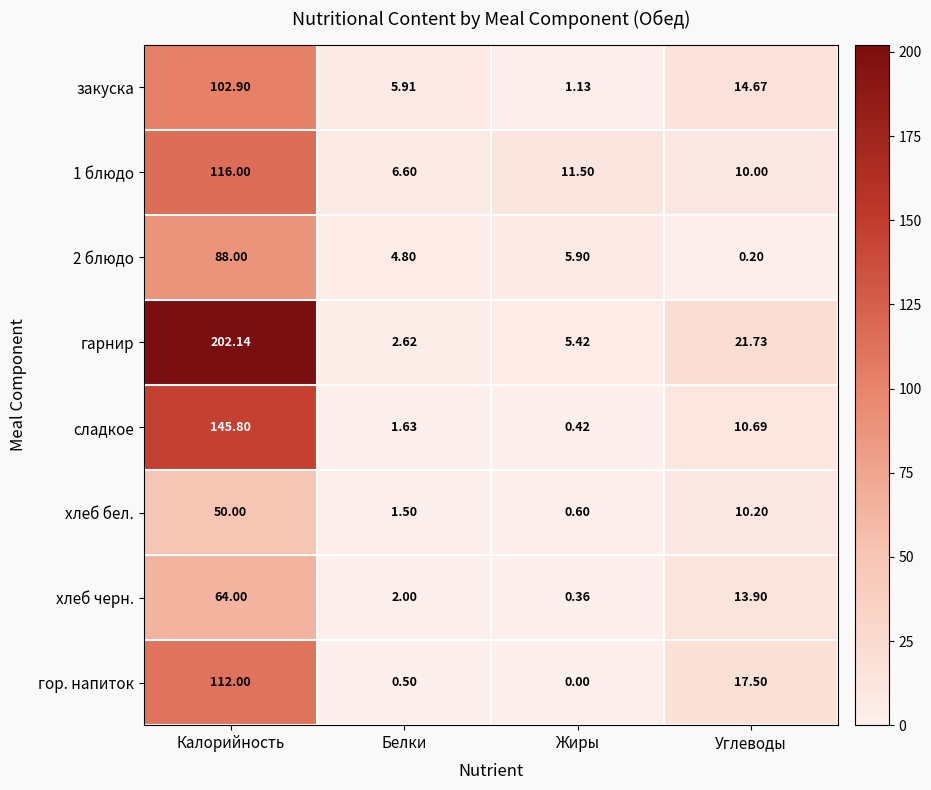

At which label does хлеб бел. reach its peak?

Калорийность